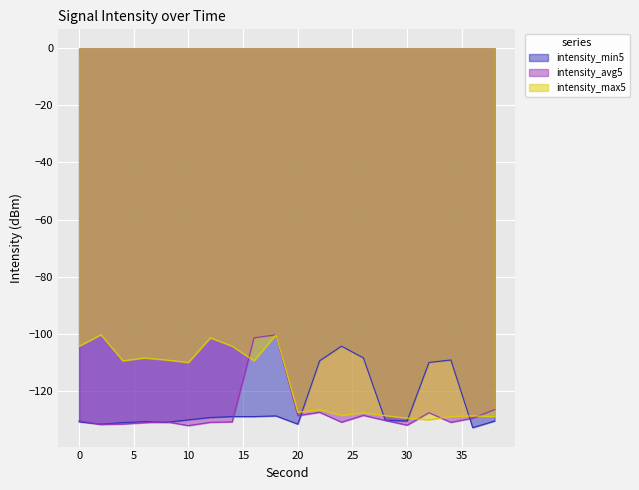

Where is intensity_avg5 nearest to the value -116?

38